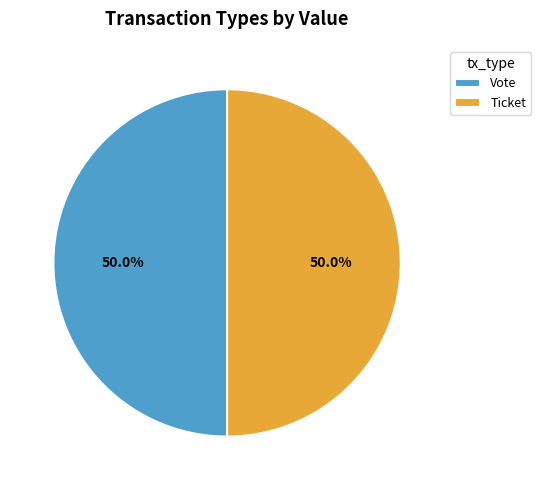

Approximately how many times larger is the value at Ticket compared to Vote?

1.0